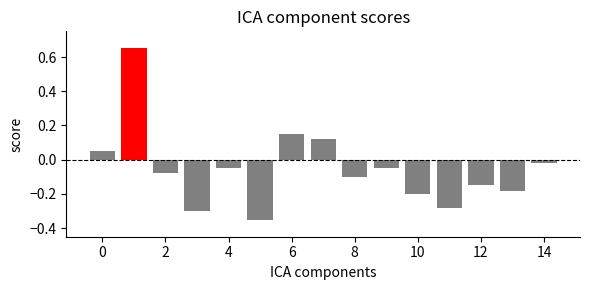

What is the difference between the maximum and minimum values?

1.0